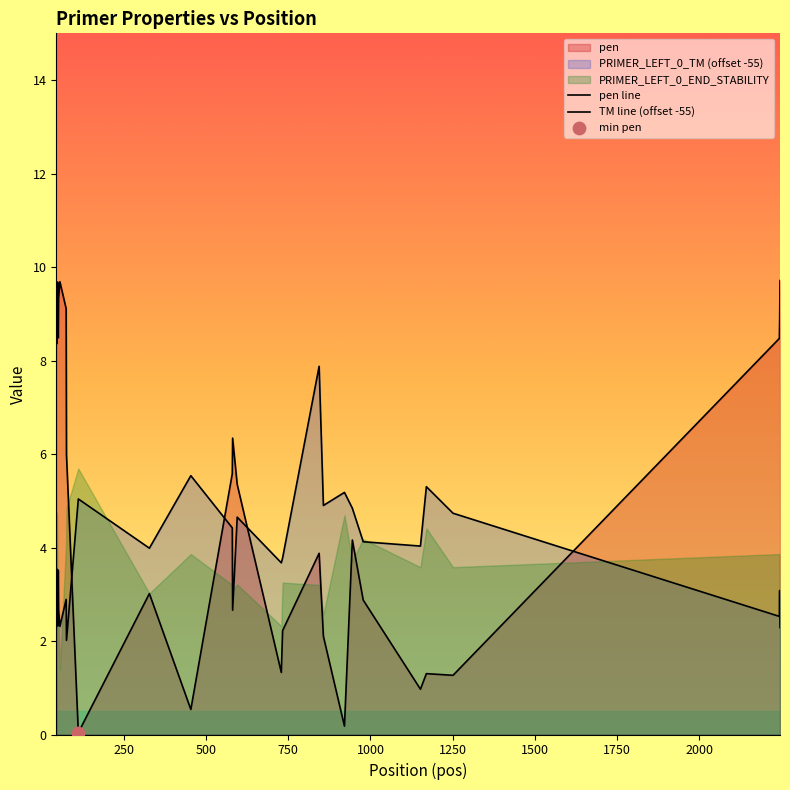

What is the total value across all series at 1750?

12.0